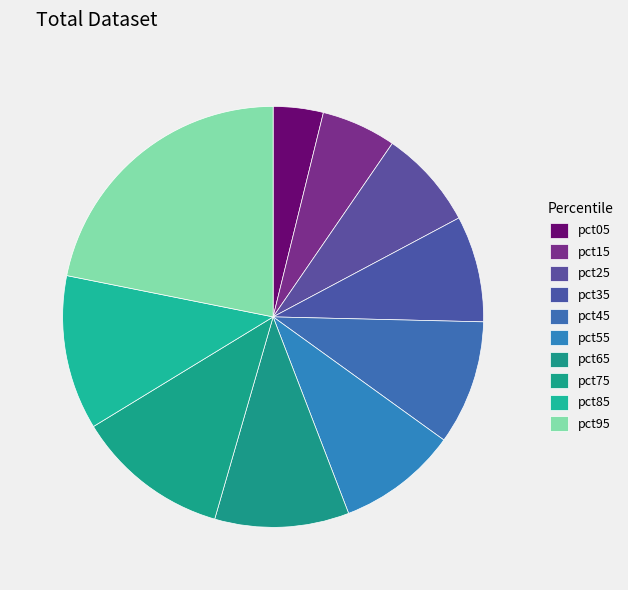

What percentage is the pct65 slice, to the nearest percent?

10%